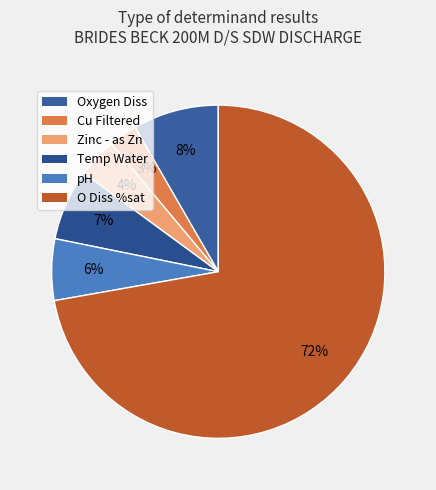

Which category has the biggest portion of the pie?

O Diss %sat